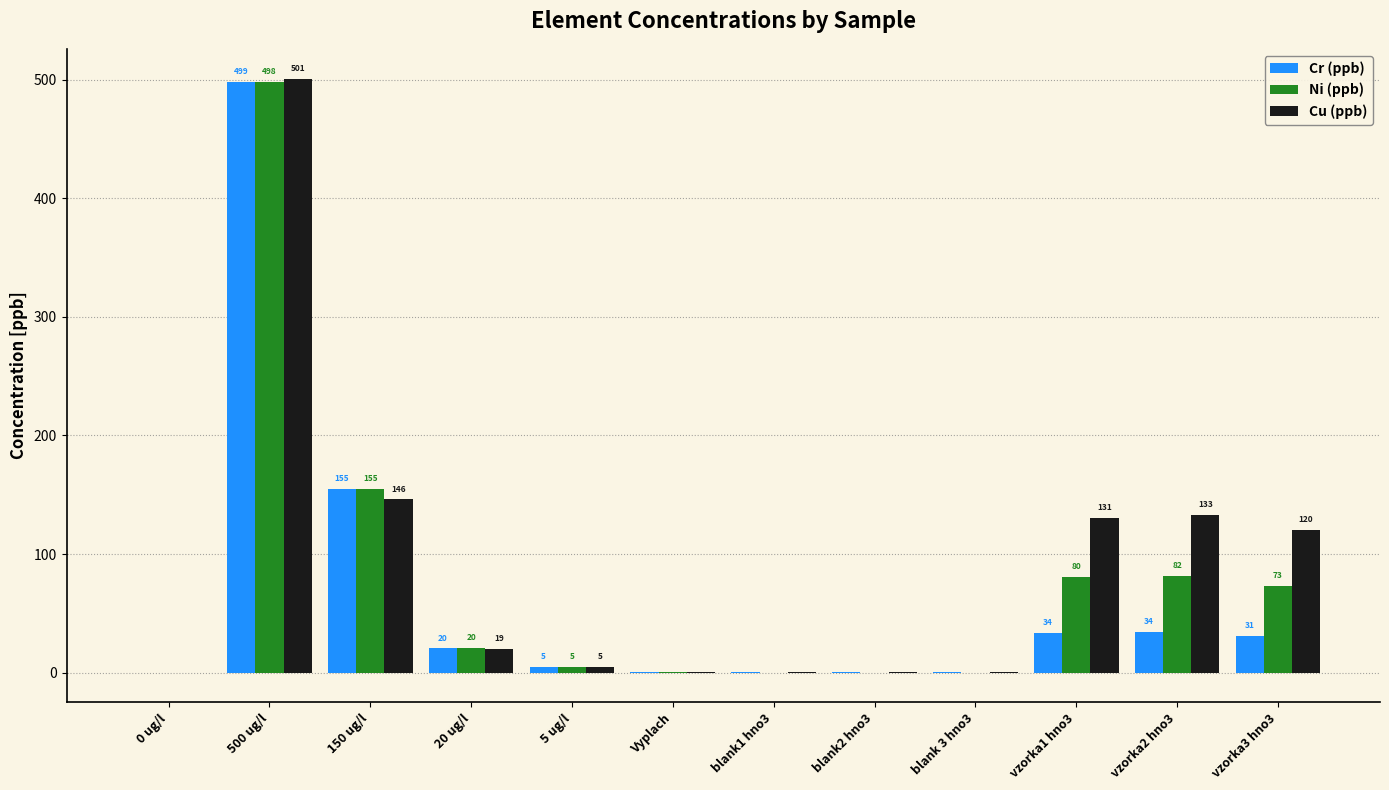

At which category does the chart reach its peak across all series?

500 ug/l